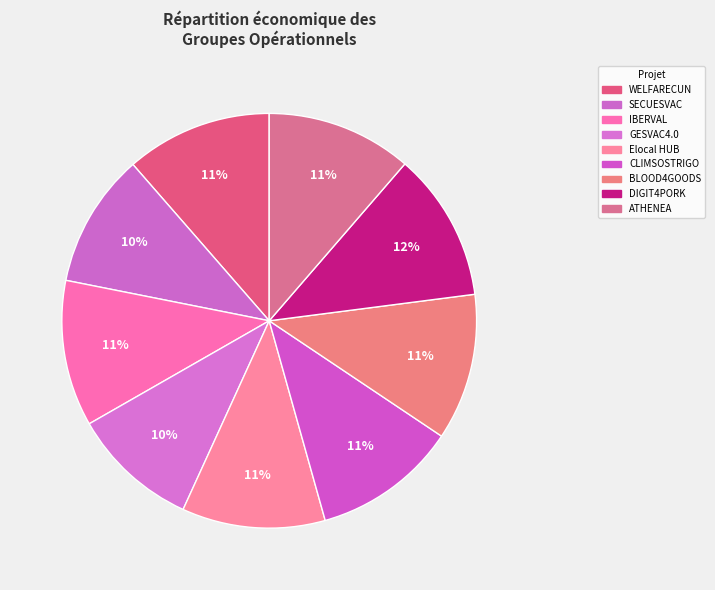

How many segments does this pie chart have?

9